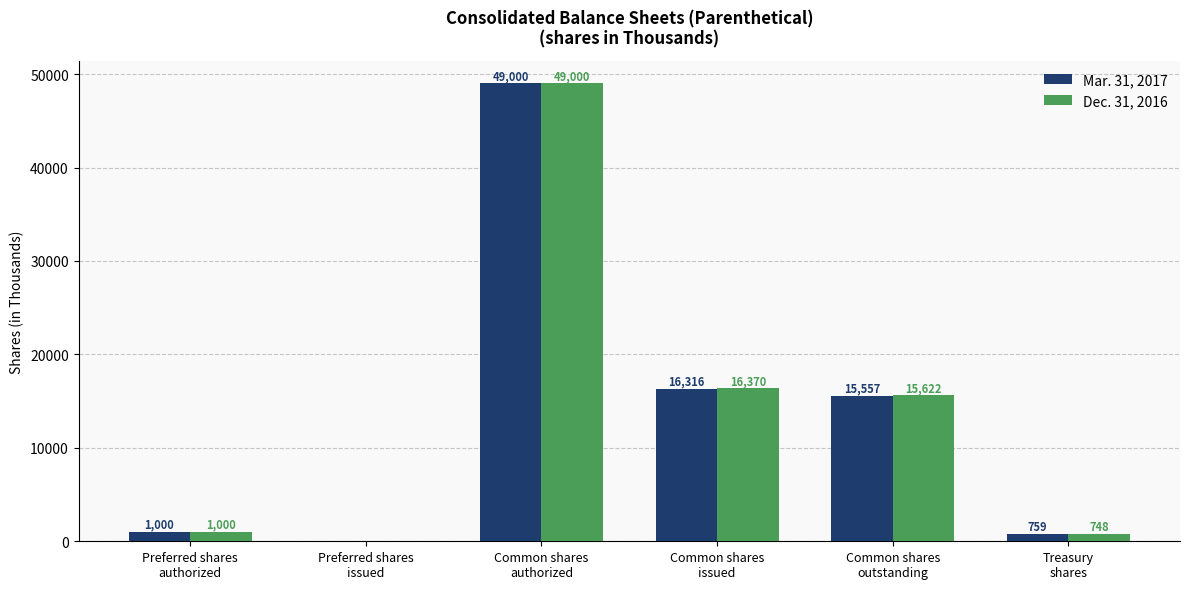

Which series has the largest total across all categories?

Dec. 31, 2016